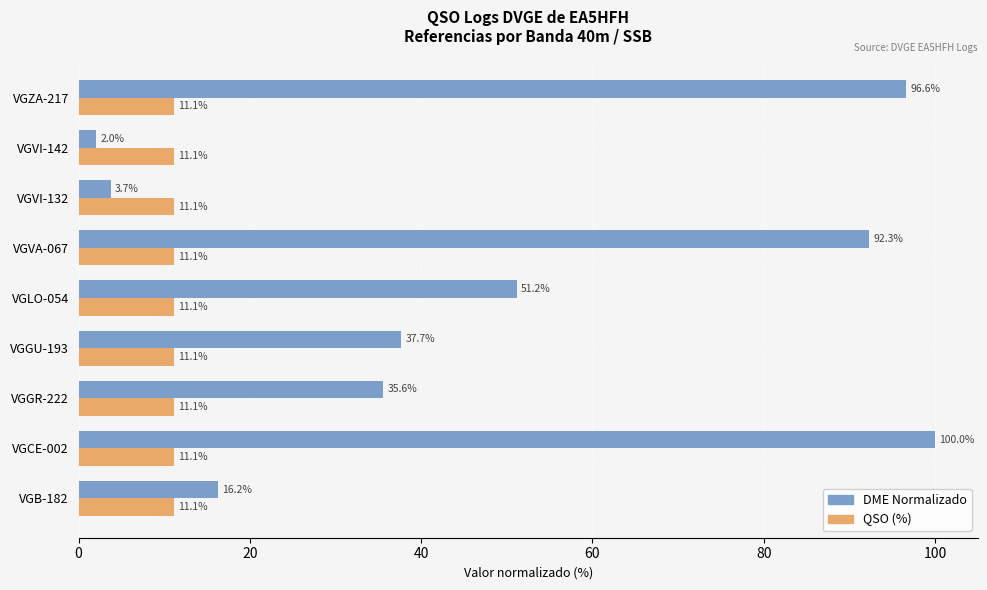

At which category is the sum across all series the highest?

VGCE-002